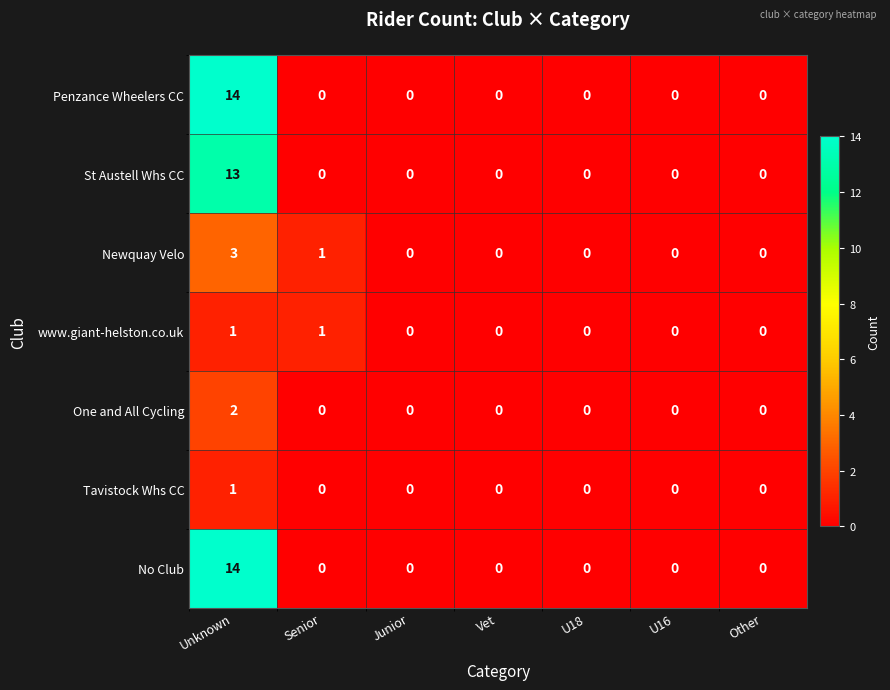

What is the sum of the No Club values at Unknown and U16?

14